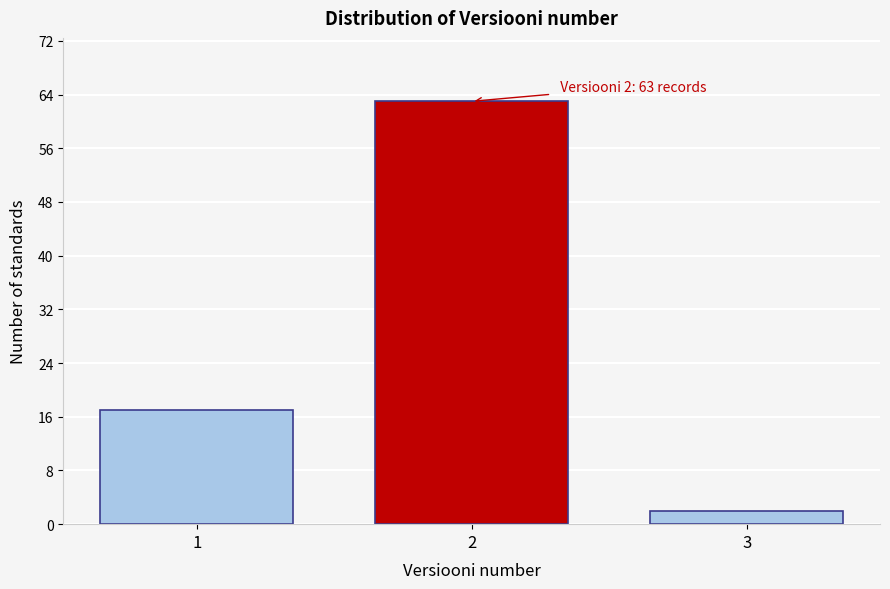

Reading left to right, what are all the values shown in this chart?

17	63	2